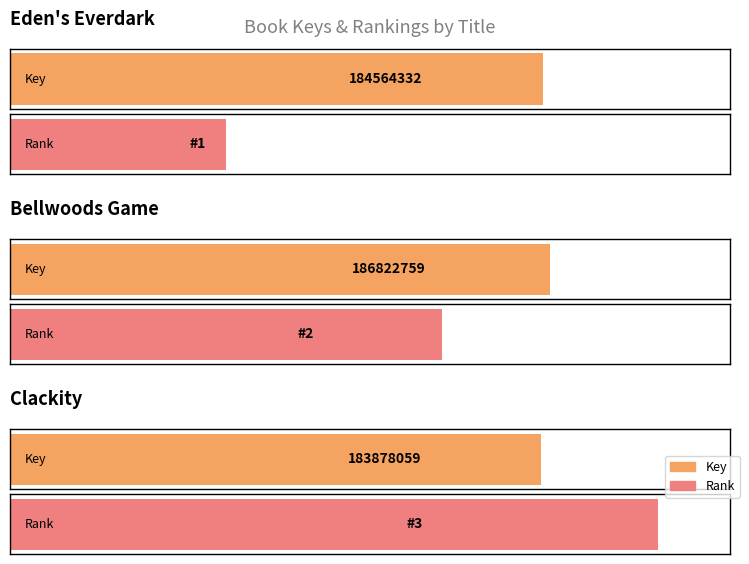

Reading left to right, extract all data points from this chart.

184564332	186822759	183878059